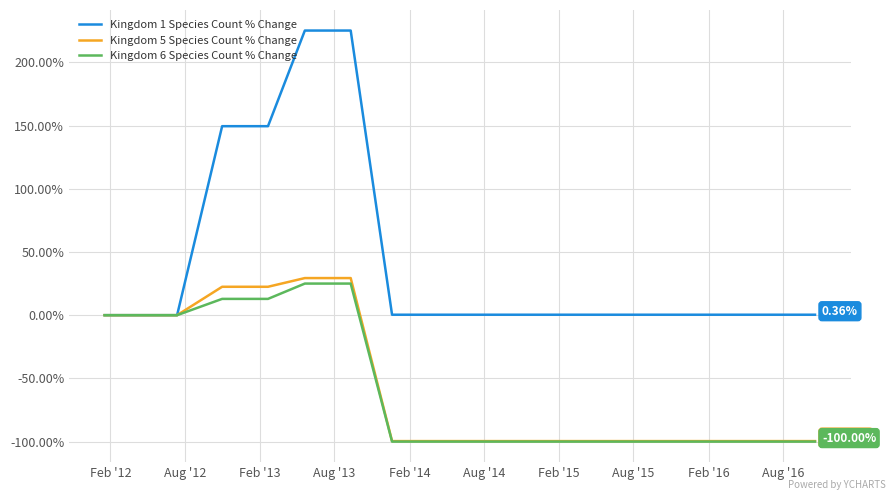

Which series has the widest spread of values?

Kingdom 1 Species Count % Change